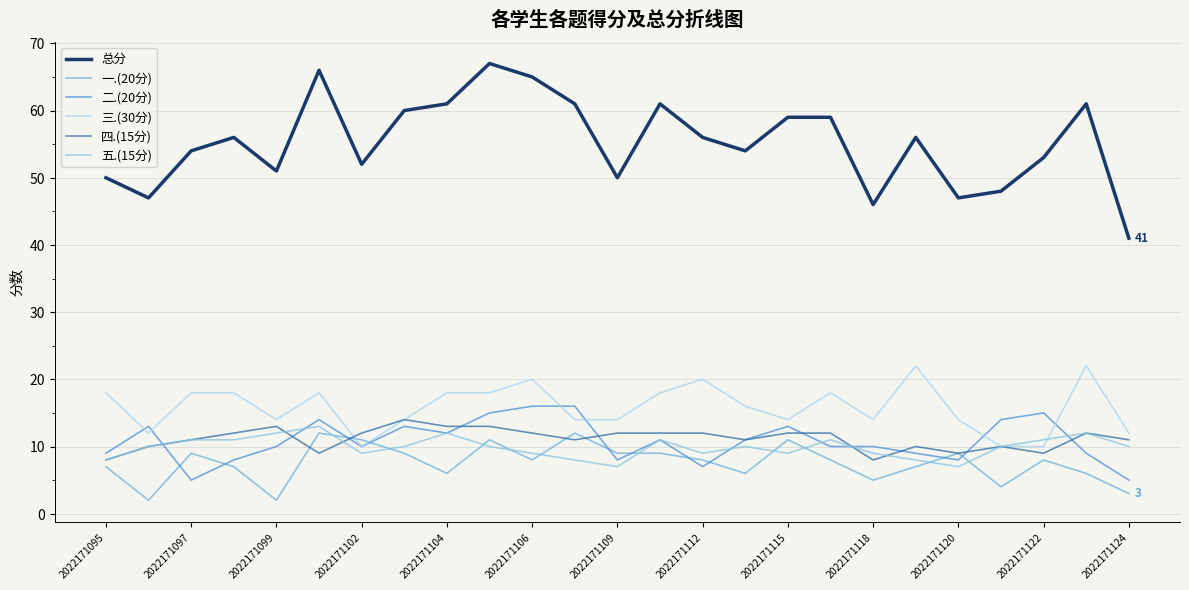

Which series has the largest total across all categories?

总分